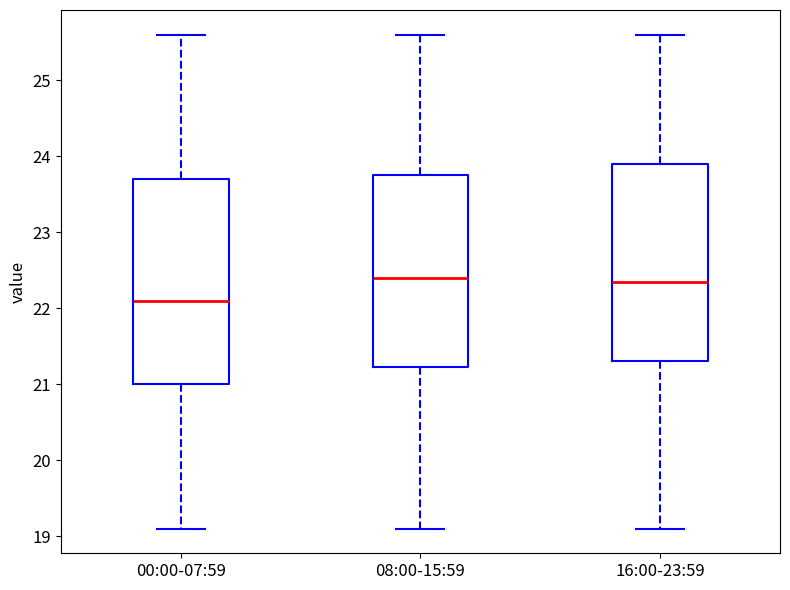

Reading left to right, read every box against the y-axis: the position of its median line, the range the box covers, and the ends of its whiskers. The values are not printed on the chart, so give them approximately, as read against the axis.

00:00-07:59: median 22.1, box 21.0 to 23.7, whiskers 19.1 to 25.6
08:00-15:59: median 22.4, box 21.2 to 23.8, whiskers 19.1 to 25.6
16:00-23:59: median 22.4, box 21.3 to 23.9, whiskers 19.1 to 25.6